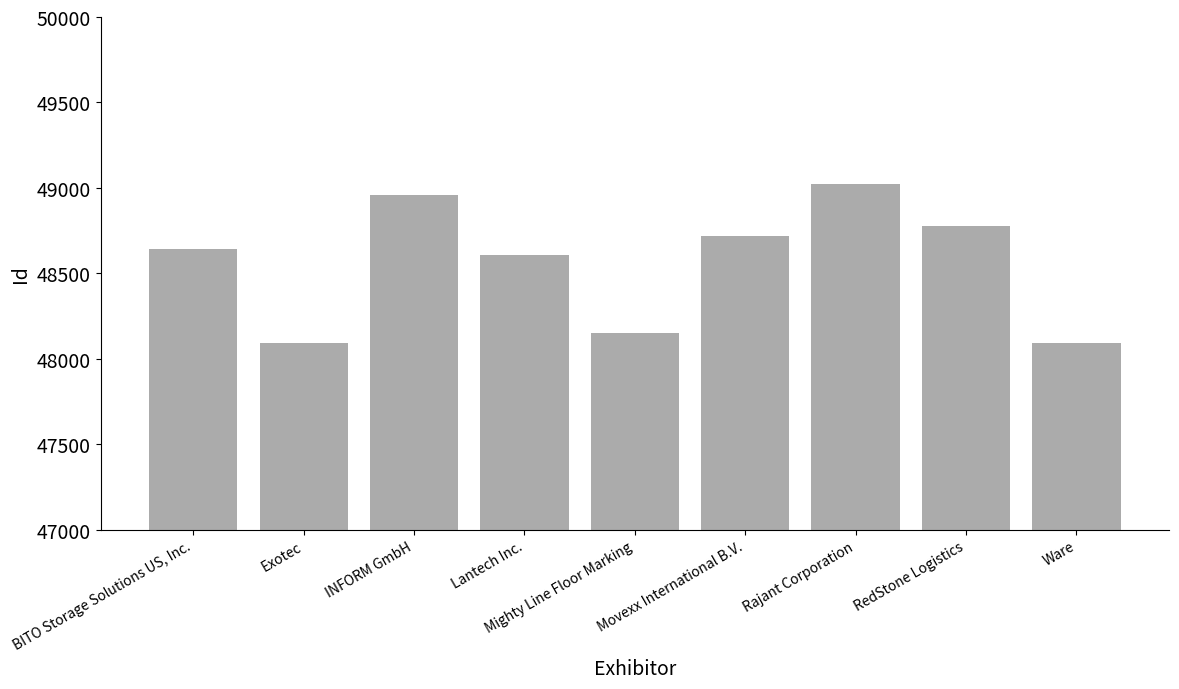

What is the smallest value displayed?

48090